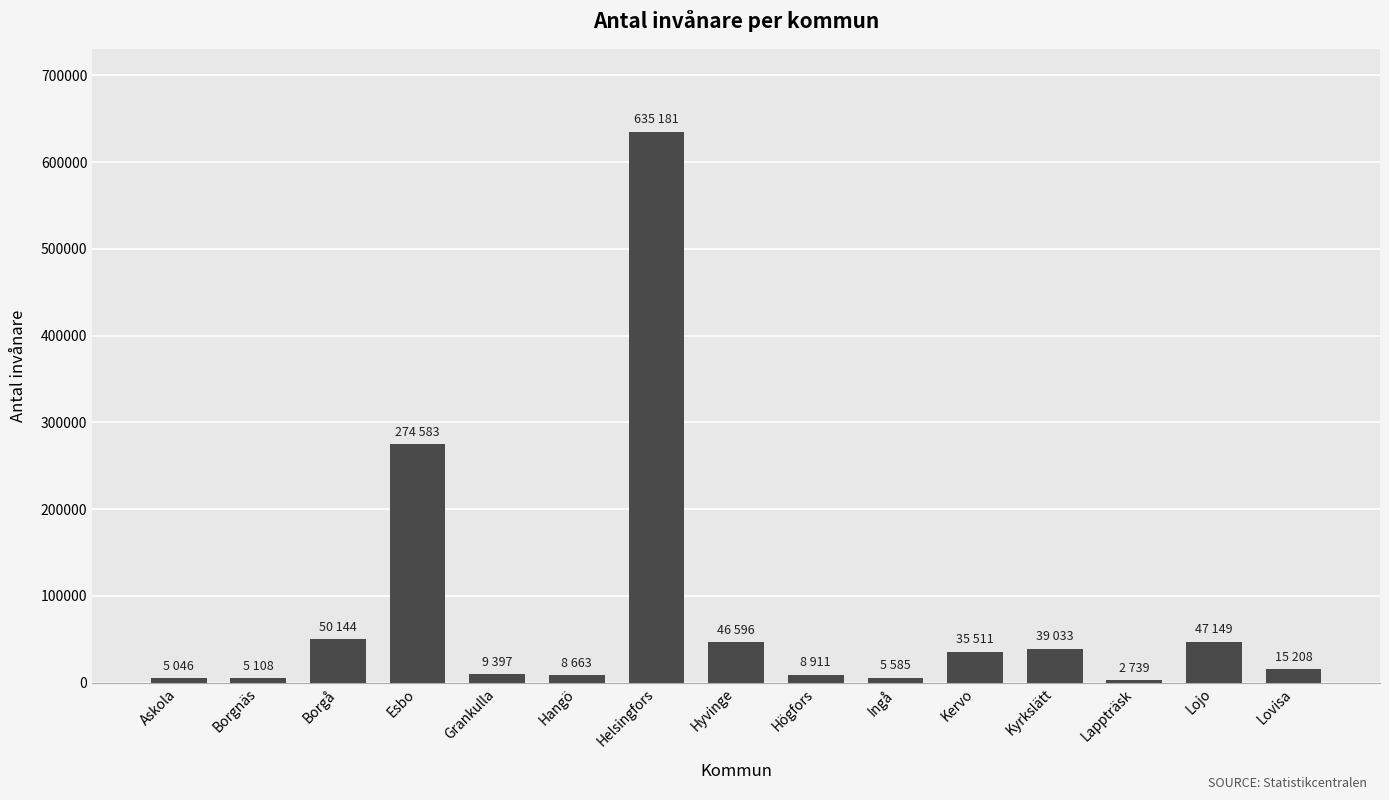

What is the ratio of the value at Hyvinge to the value at Askola?

9.2